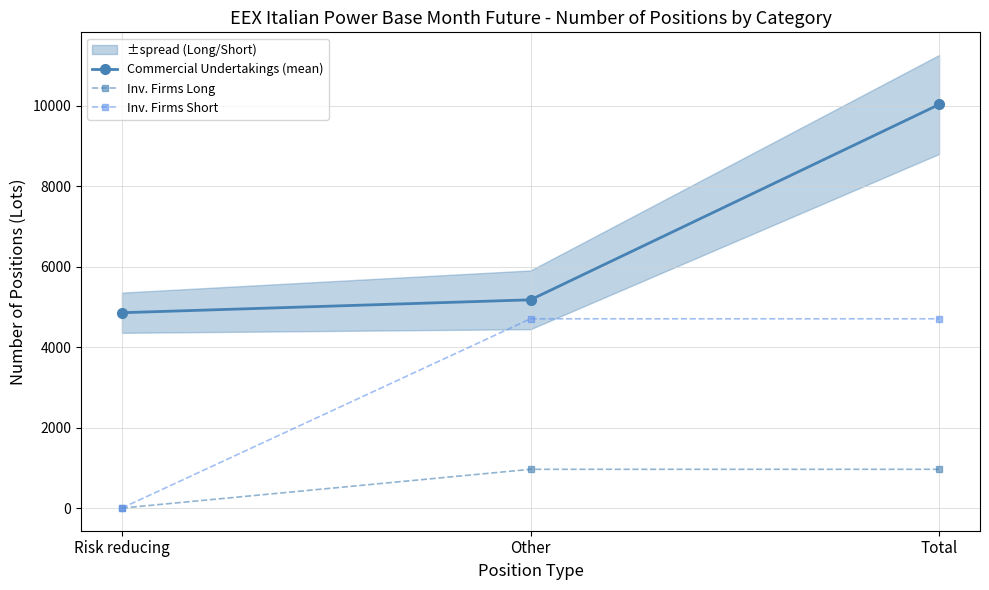

Does the chart have visible grid lines?

Yes